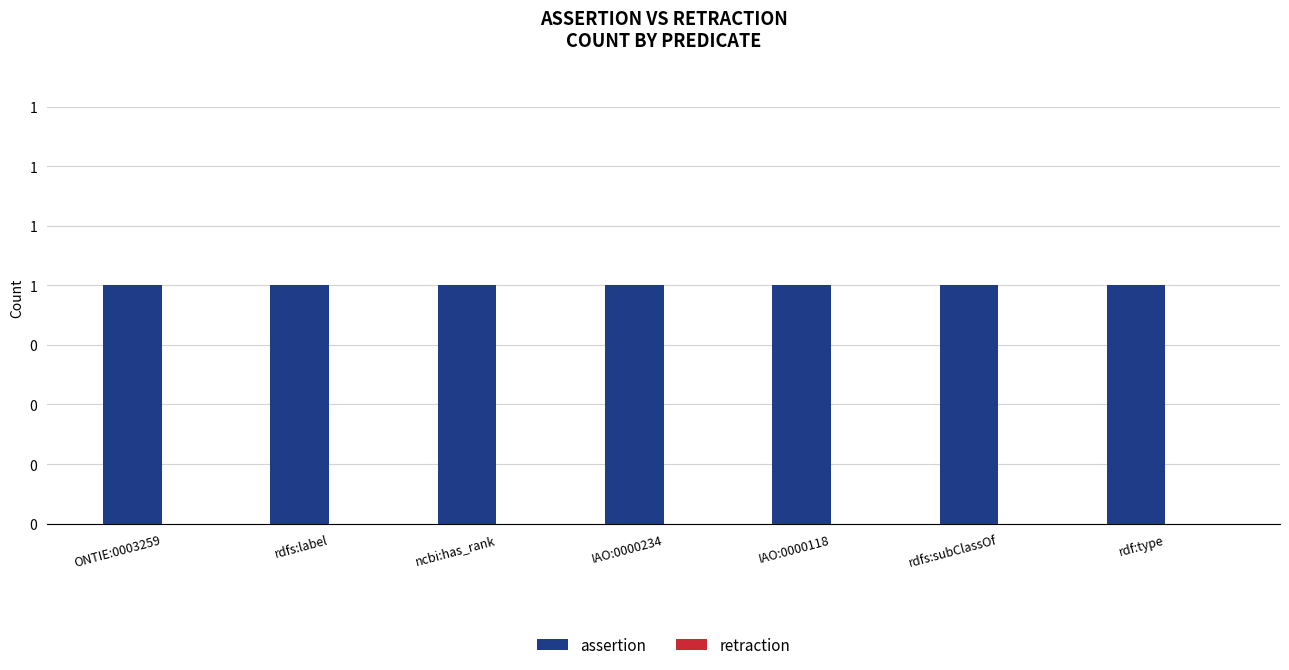

Which series has the largest range (max minus min)?

assertion